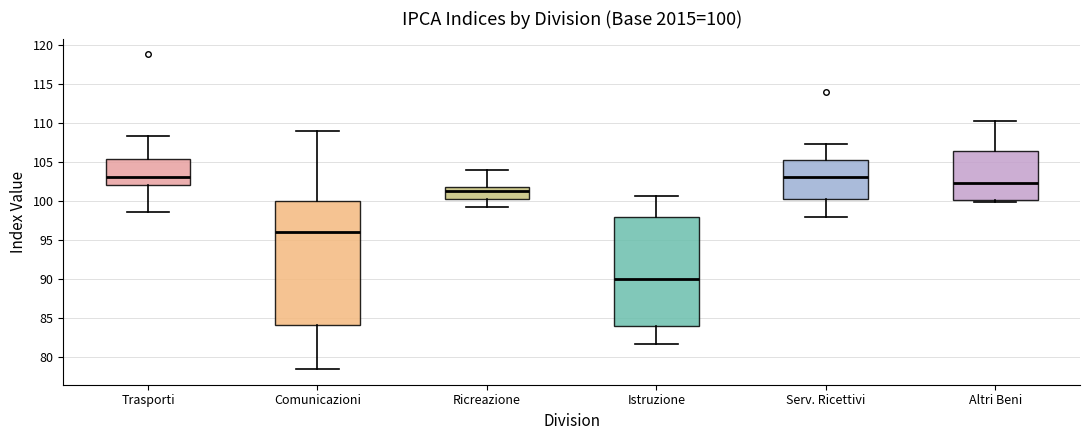

Which box is the tallest, from its lower edge to its upper edge?

Comunicazioni